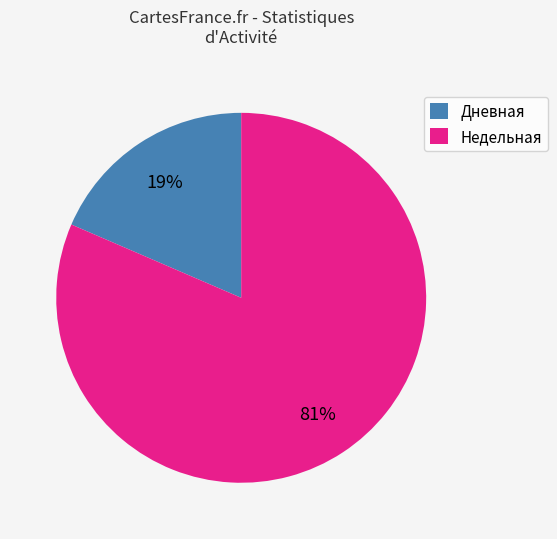

Count the number of slices in the pie.

2